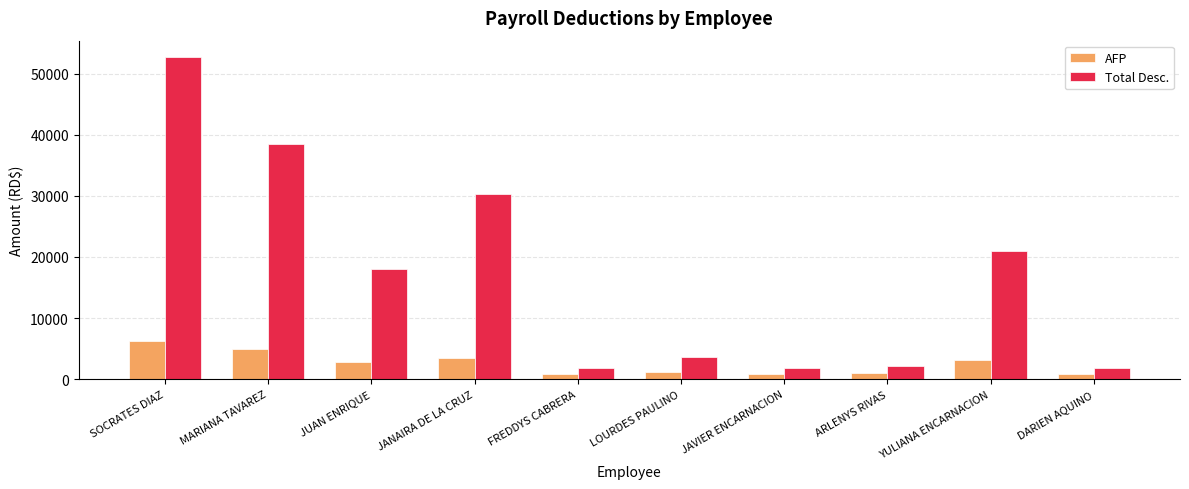

Which series has the largest total across all categories?

Total Desc.